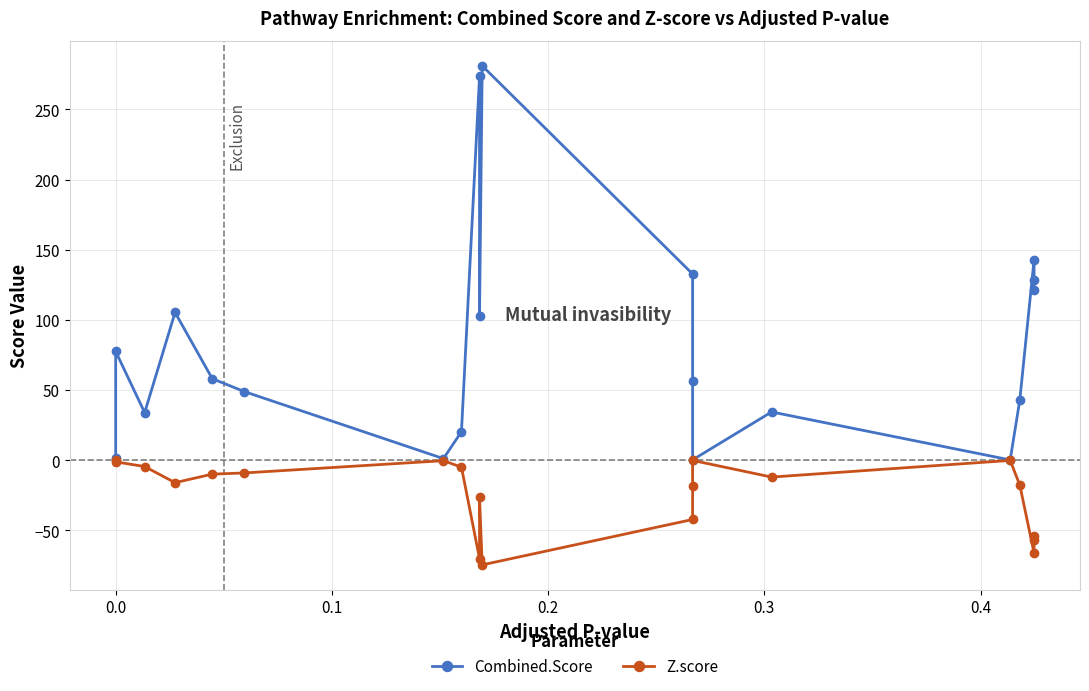

True or false: Z.score and Combined.Score cross at least once.

False